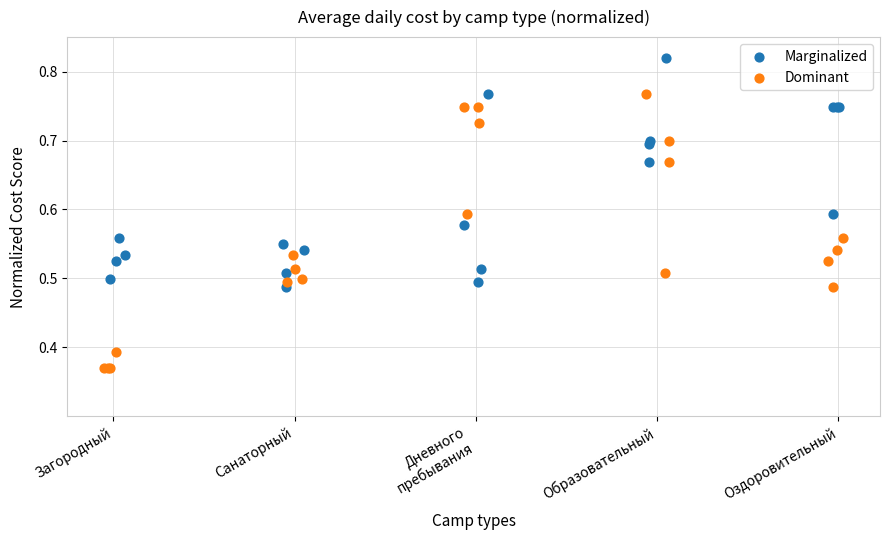

Which series contains the highest Y value?

Marginalized